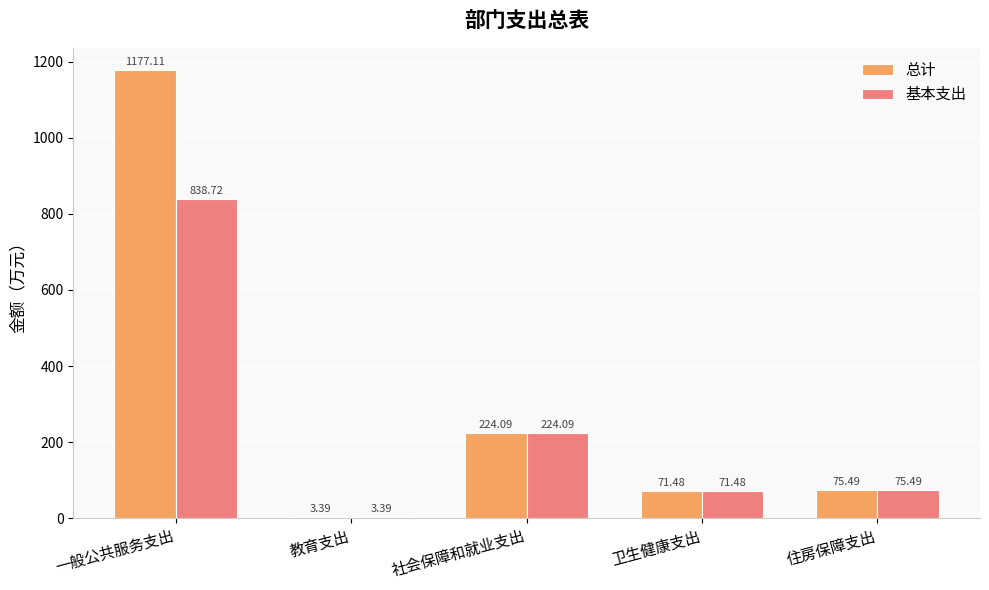

What value does the 基本支出 series have at 卫生健康支出?

71.5